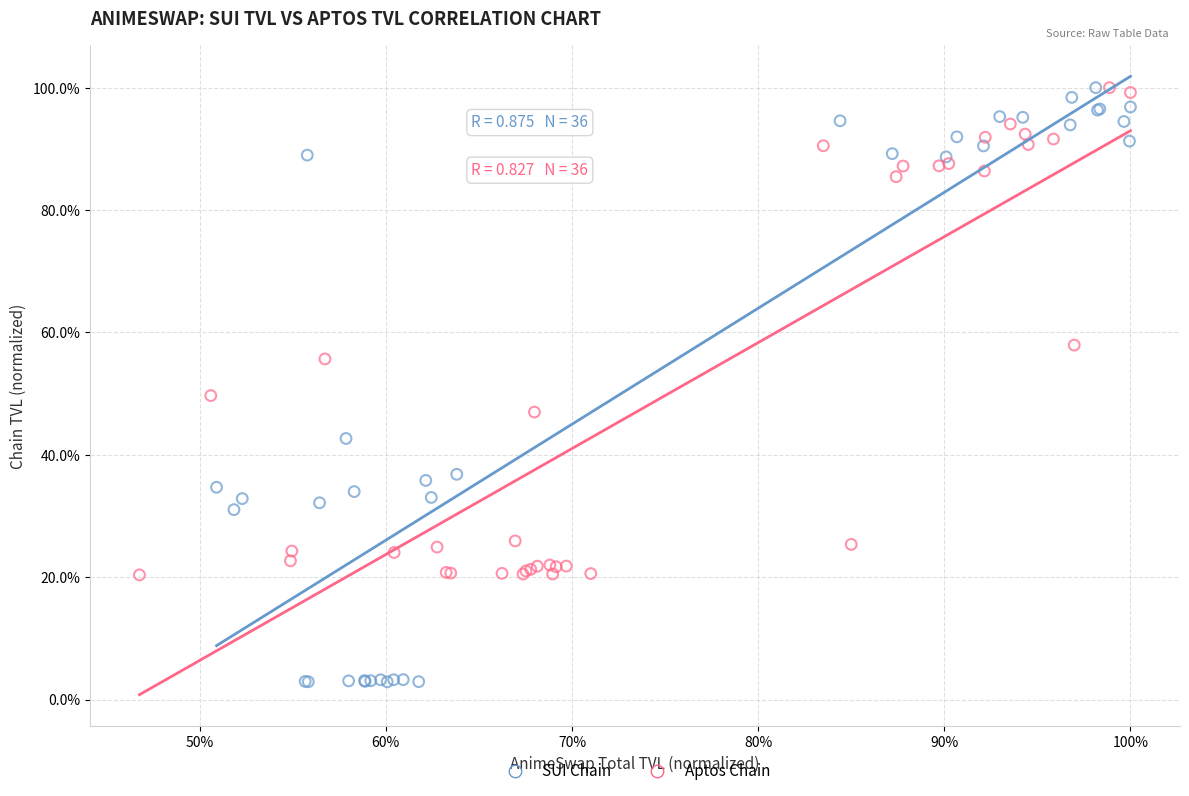

Which series has the largest Y range (max minus min)?

SUI Chain